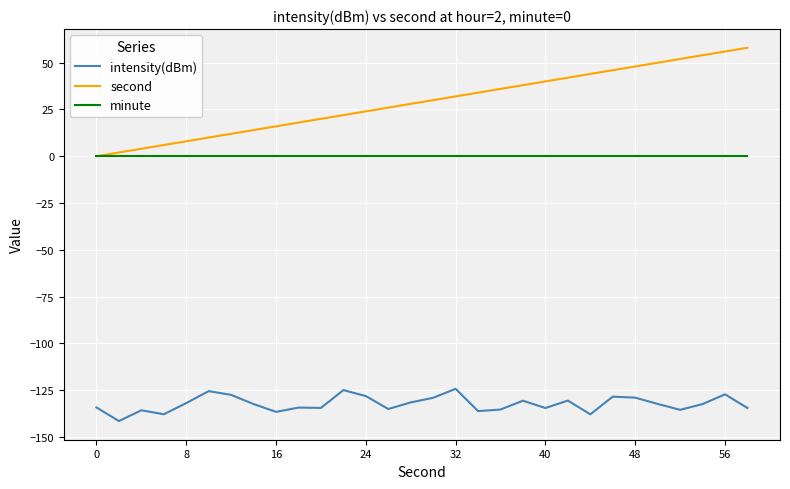

What is the smallest value displayed?

-141.6